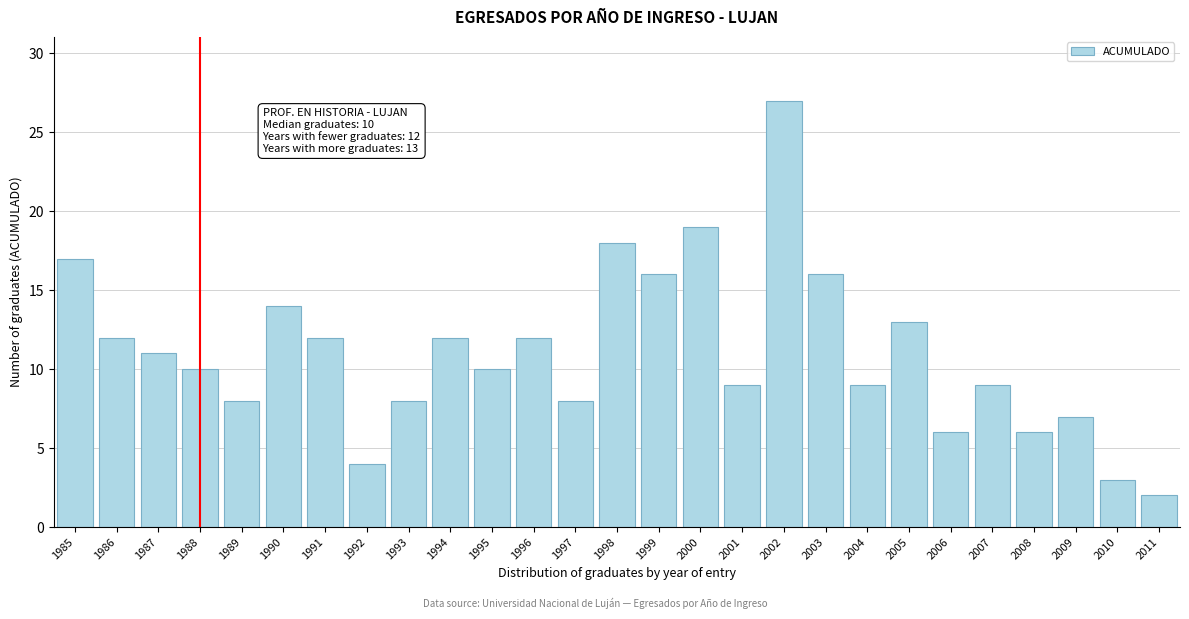

Reading left to right, what are all the values shown in this chart?

17	12	11	10	8	14	12	4	8	12	10	12	8	18	16	19	9	27	16	9	13	6	9	6	7	3	2